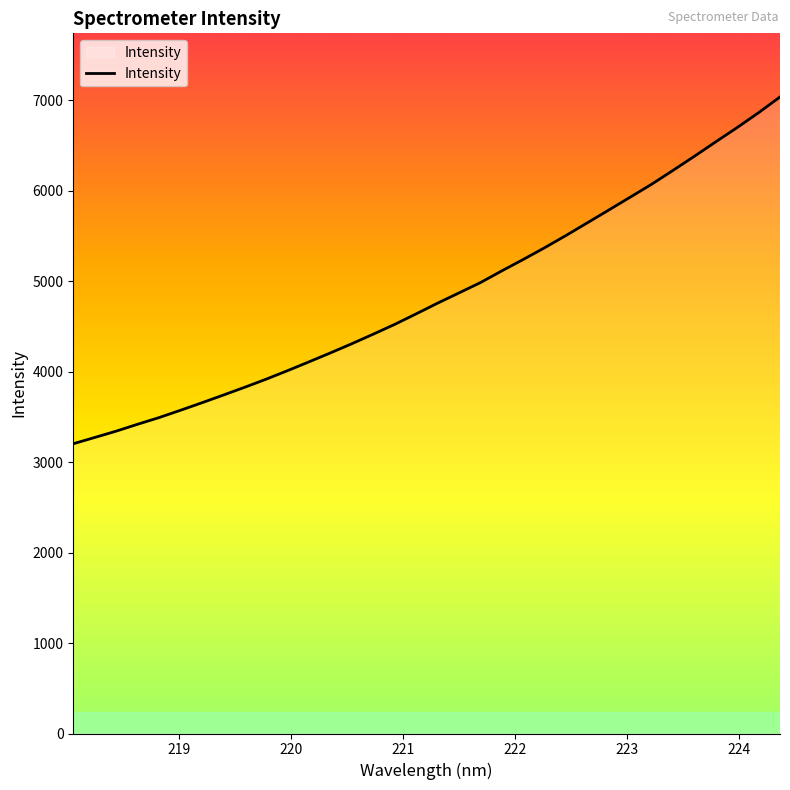

What is the greatest value displayed?

7037.8